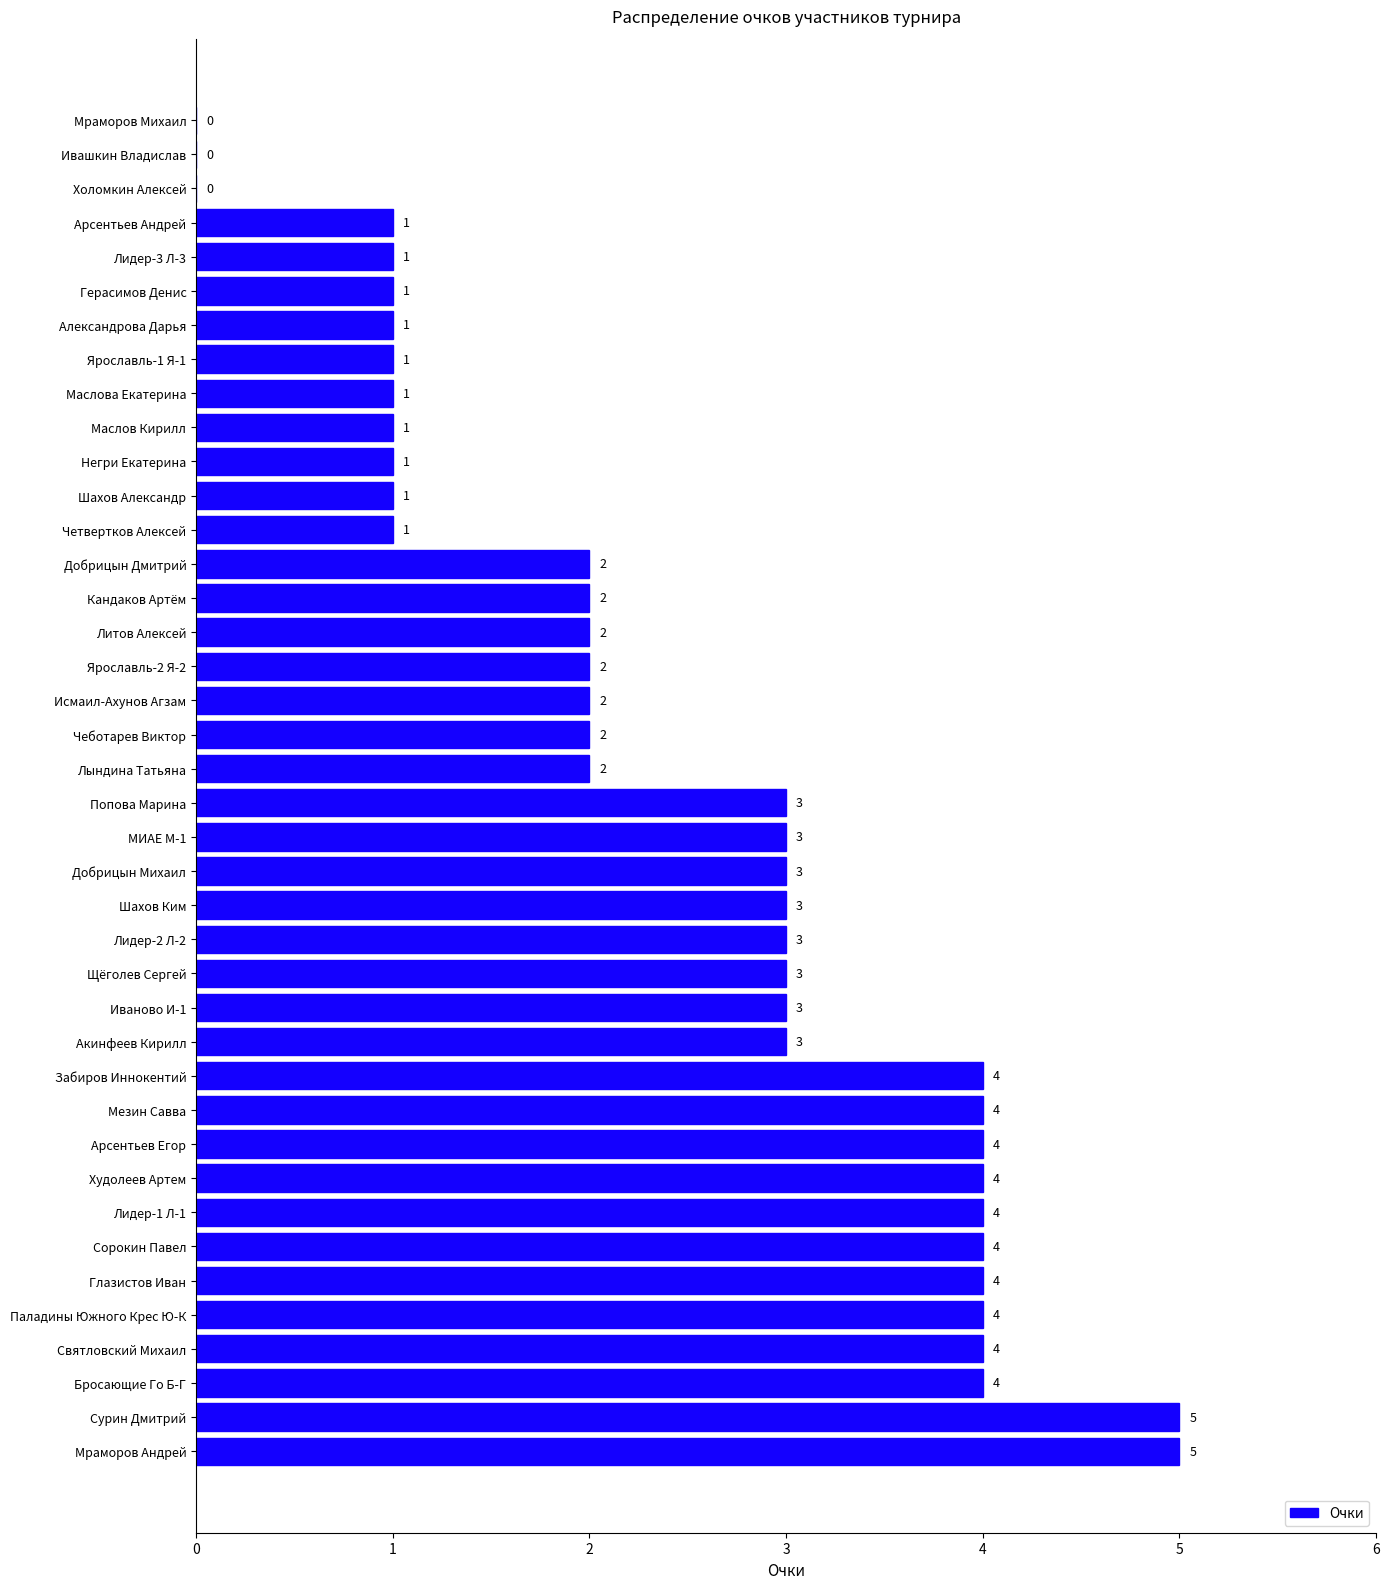

How many values are between 1 and 4?

35